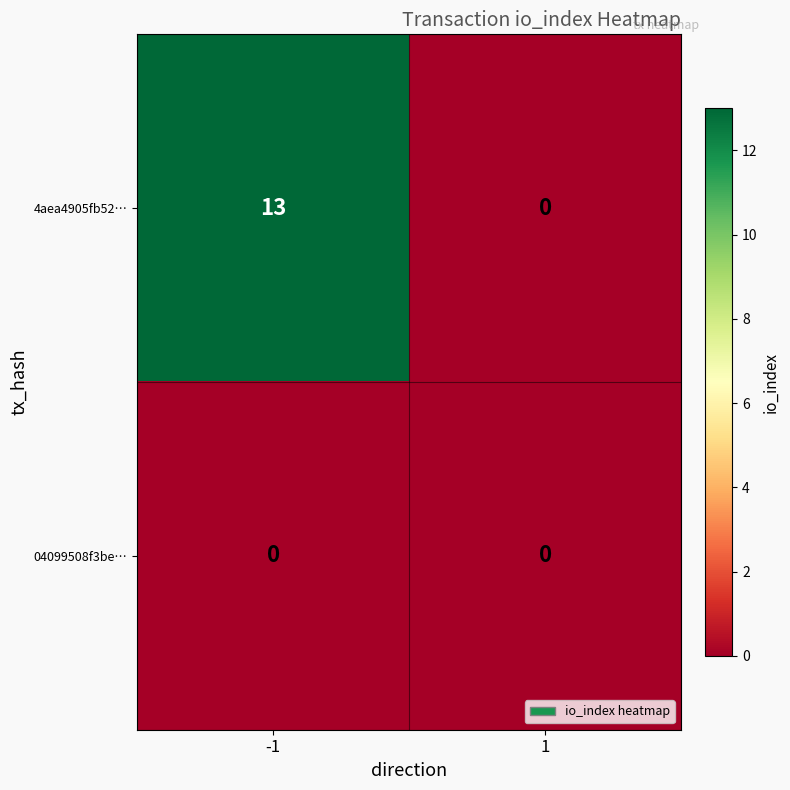

Reading left to right, extract all data points from this chart.

4aea4905fb52…: 13	0
04099508f3be…: 0	0